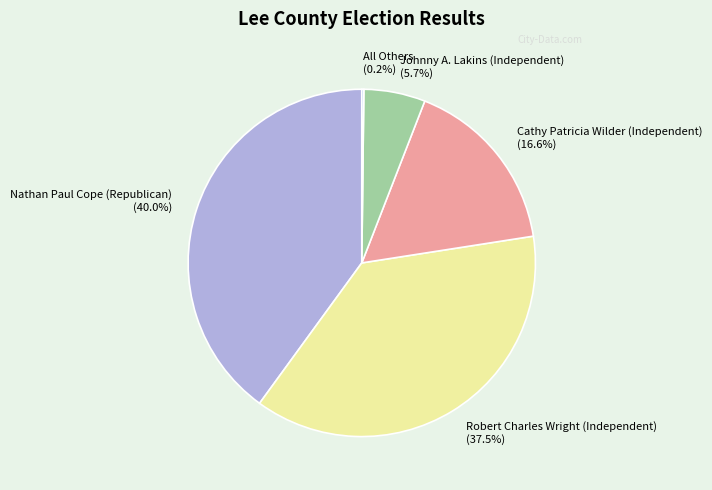

Between Nathan Paul Cope (Republican) (40.0%) and Cathy Patricia Wilder (Independent) (16.6%), which is larger?

Nathan Paul Cope (Republican) (40.0%)